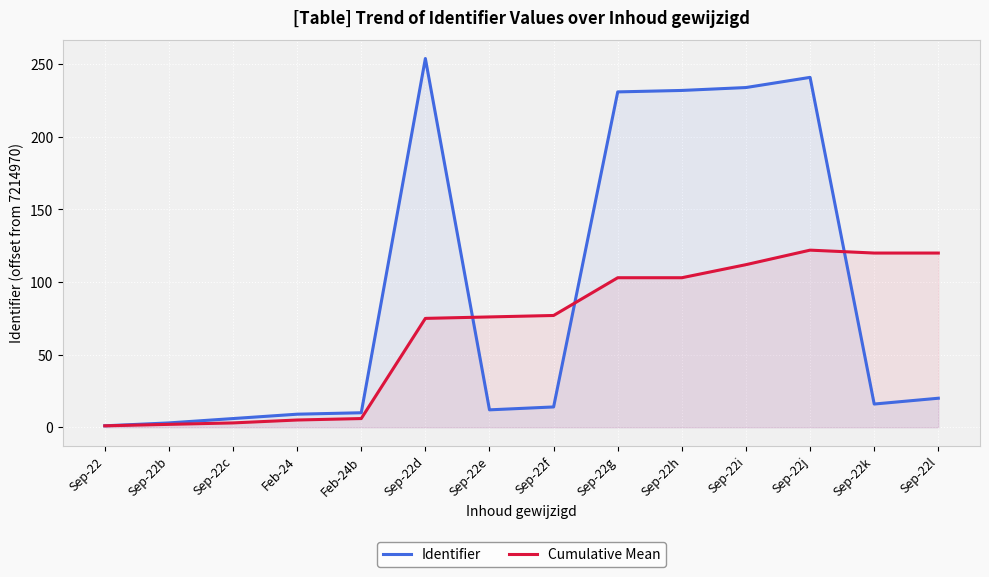

What is the difference between the Cumulative Mean values at Sep-22l and Feb-24?

115